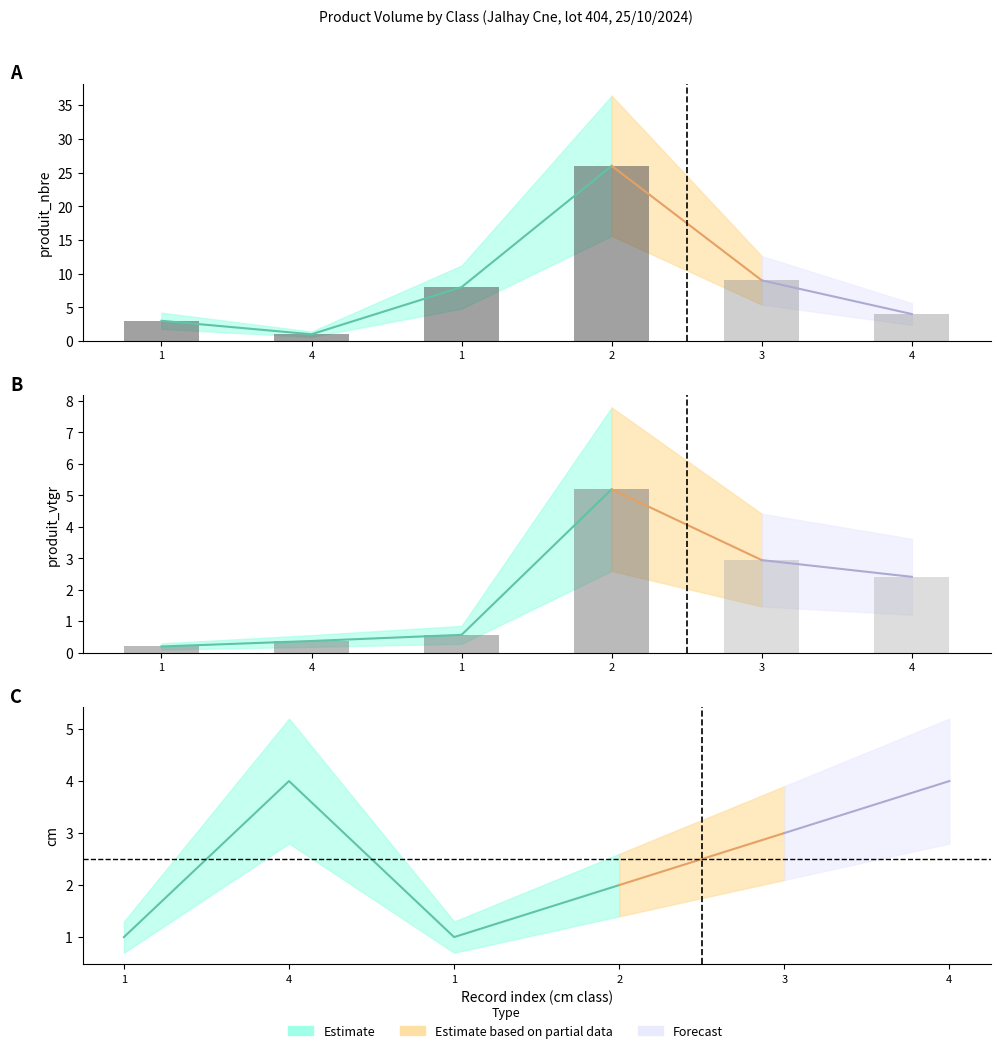

Reading right to left, extract all data points from this chart.

produit_nbre: 4=4.0	3=9.0	2=26.0	1=8.0	4=1.0	1=3.0
produit_vtgr: 4=2.4	3=2.9	2=5.2	1=0.6	4=0.4	1=0.2
cm: 4=4.0	3=3.0	2=2.0	1=1.0	4=4.0	1=1.0